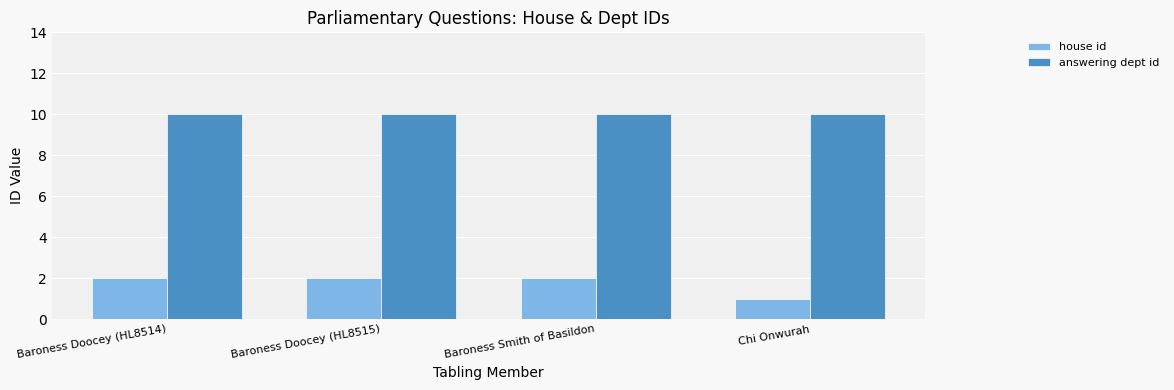

Rank the series at Baroness Doocey (HL8515) from lowest to highest value.

house id, answering dept id